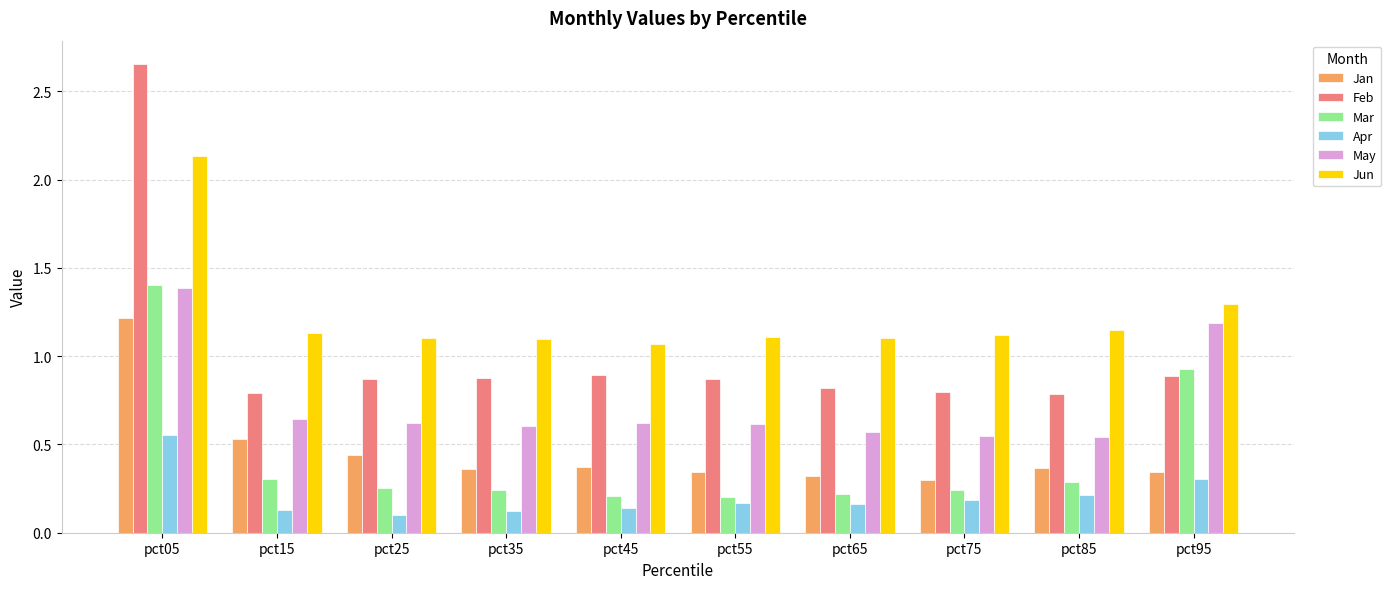

What is the difference between the maximum and second lowest values in the May series?

0.8